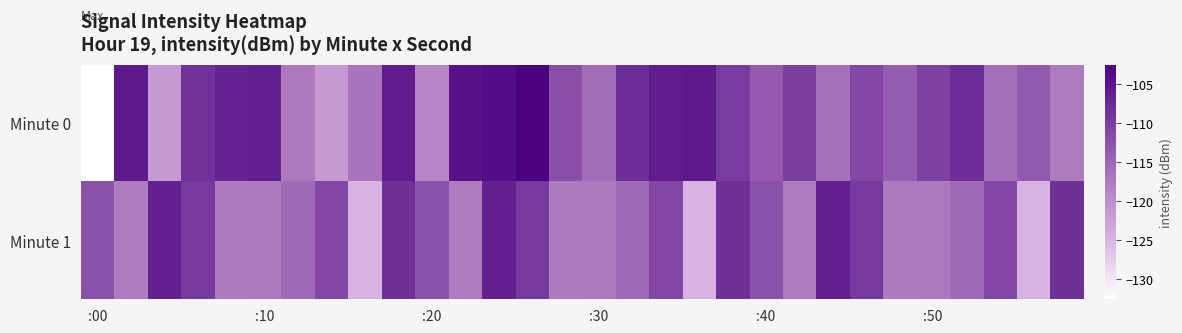

List the series in order of their overall mean, lowest first.

Minute 1, Minute 0